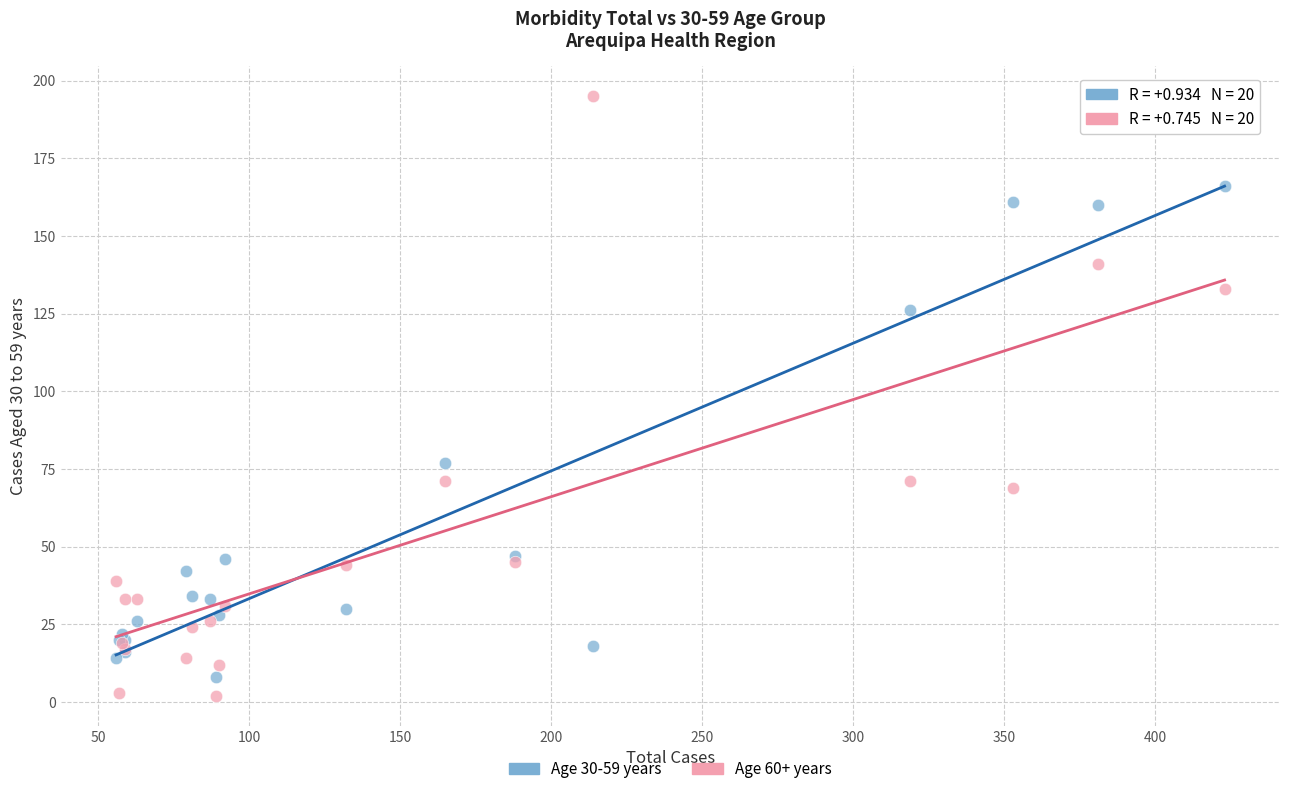

Across all series, what Y value is closest to 98?

77